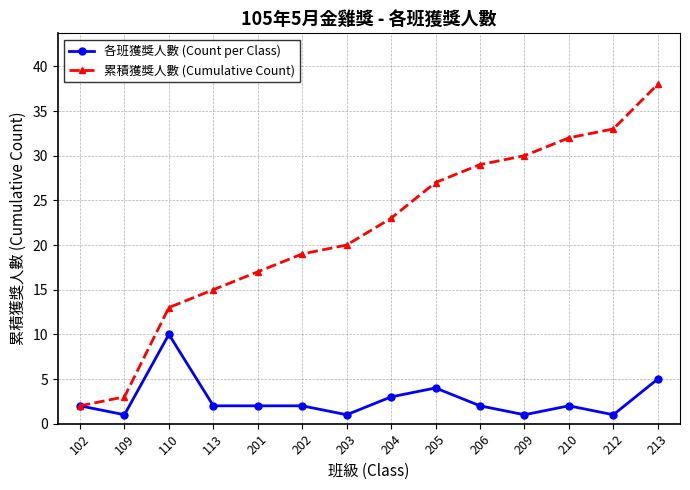

What is the maximum value shown in the chart?

38